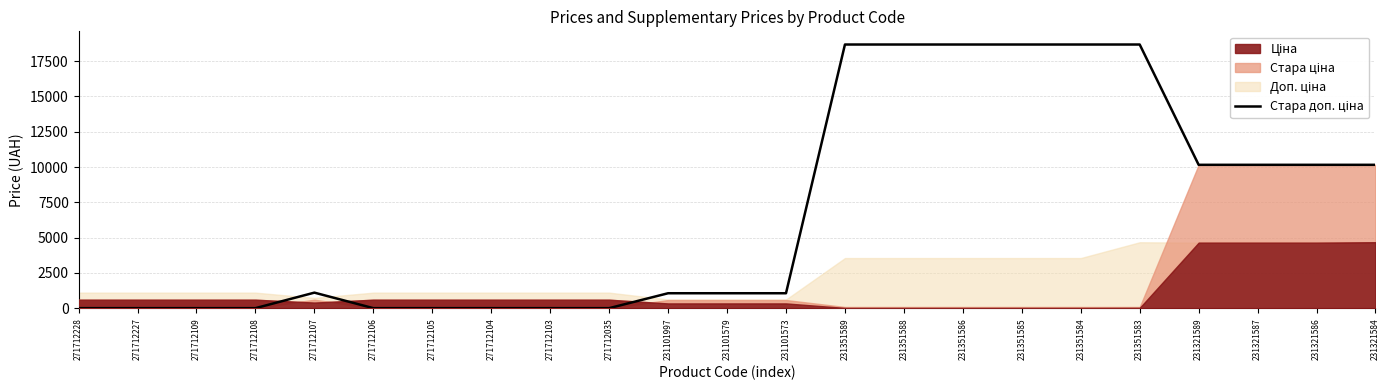

What is the maximum value shown in the chart?

18684.0